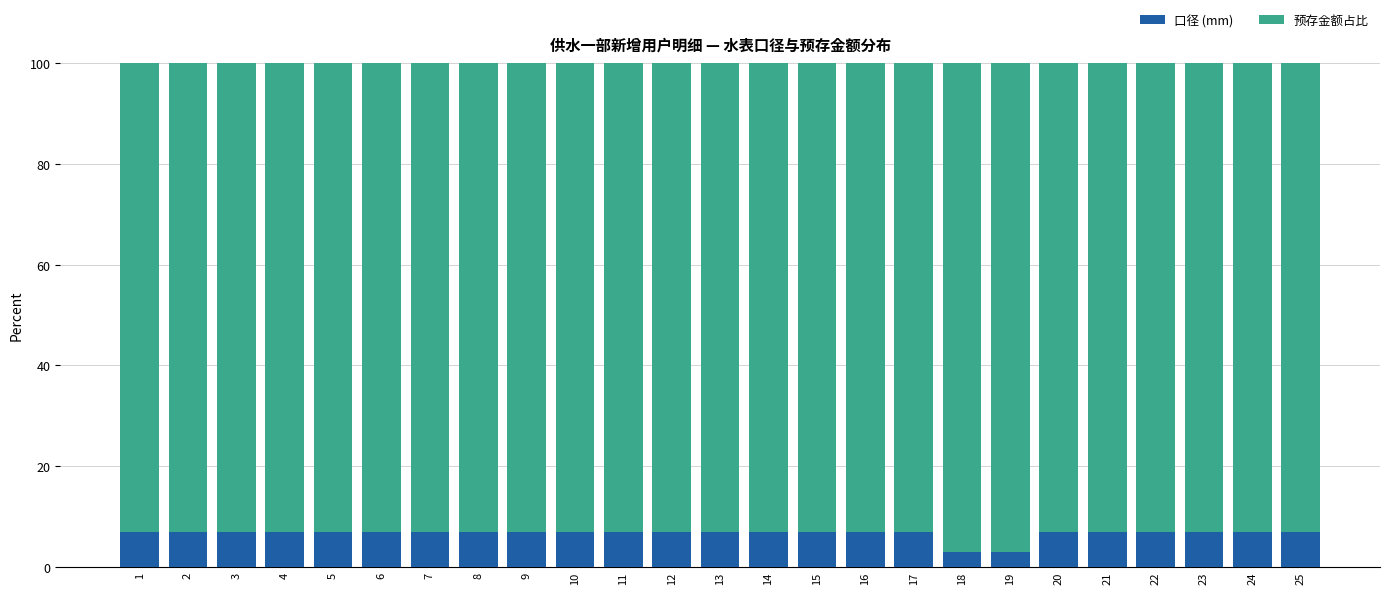

What is the total value across all series at 4?

100.0